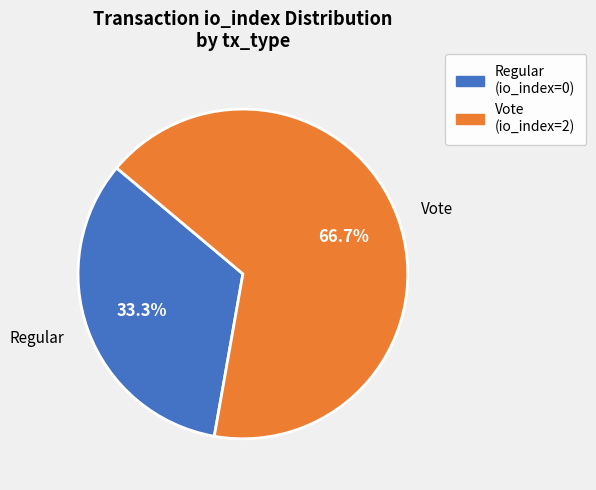

Which slice represents more than half of the pie?

Vote (io_index=2)